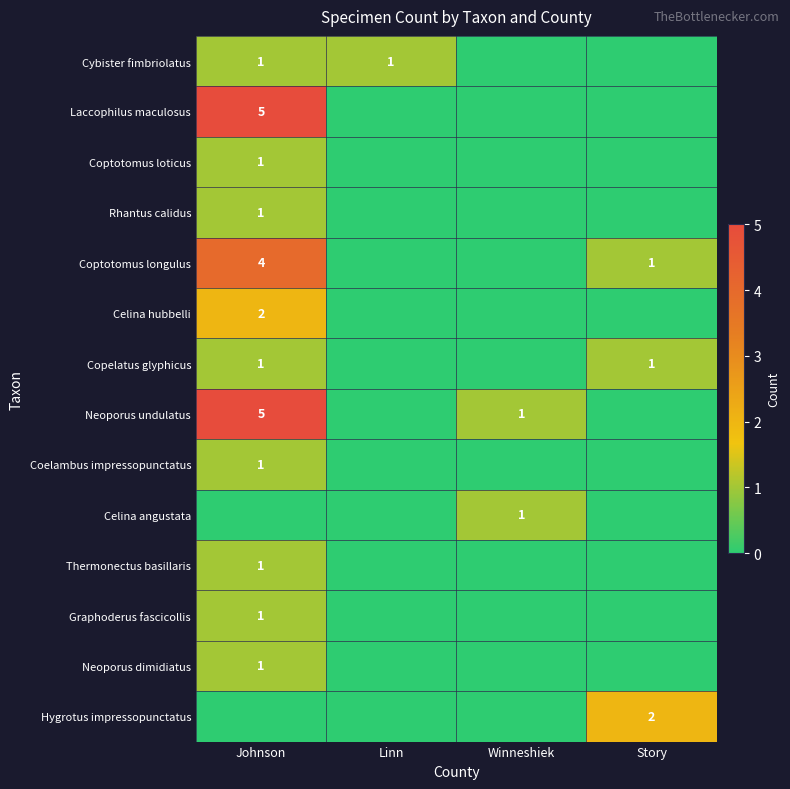

Which series has the widest spread of values?

Laccophilus maculosus